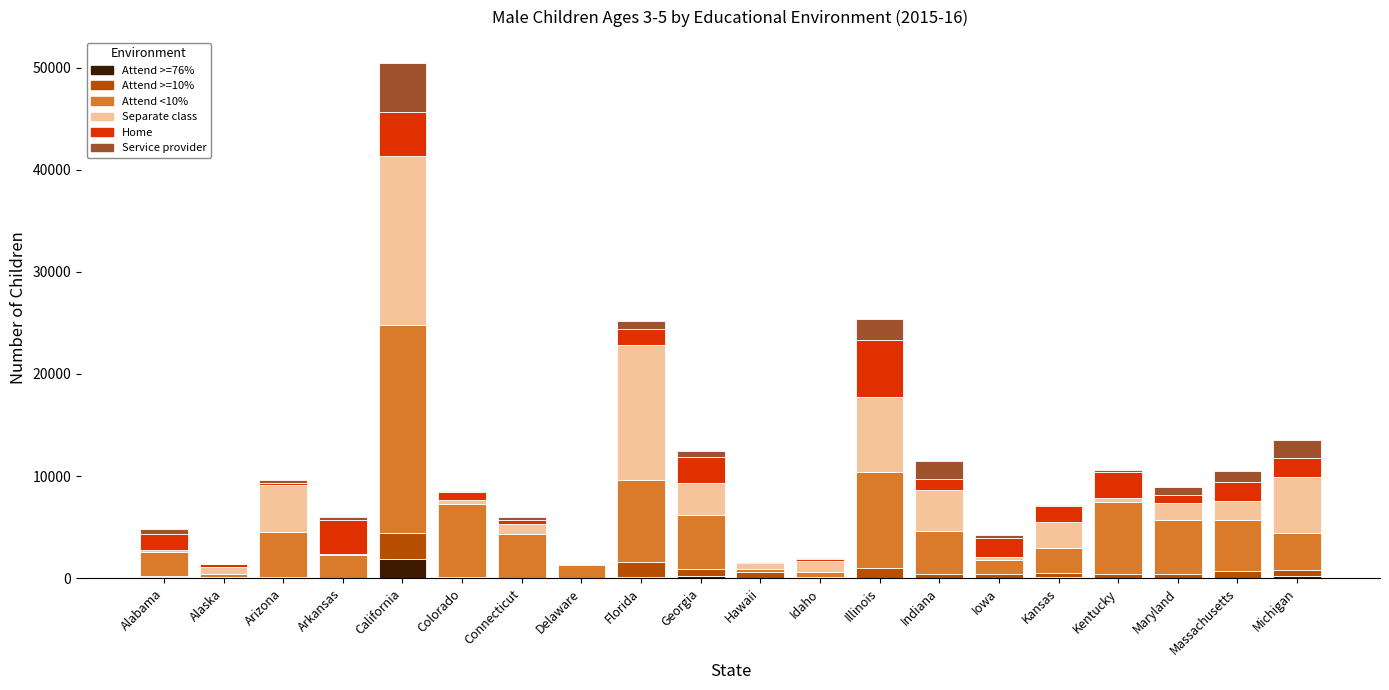

At which category is the sum across all series the highest?

California